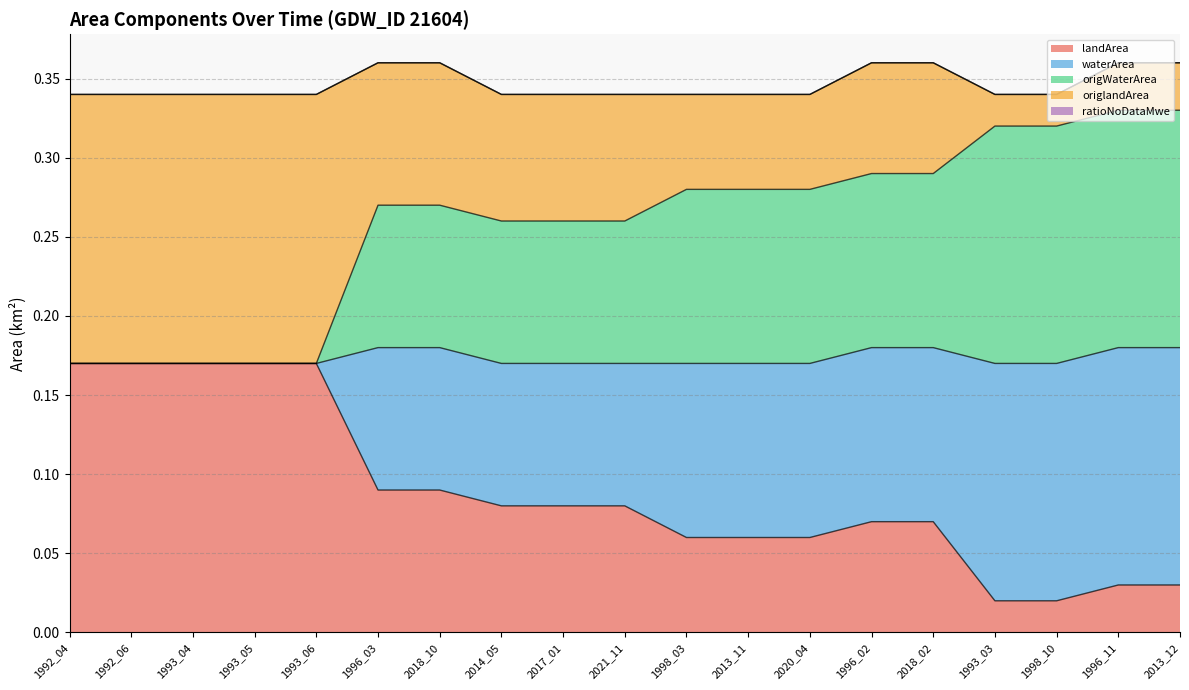

What is the sum of all landArea values?

1.7